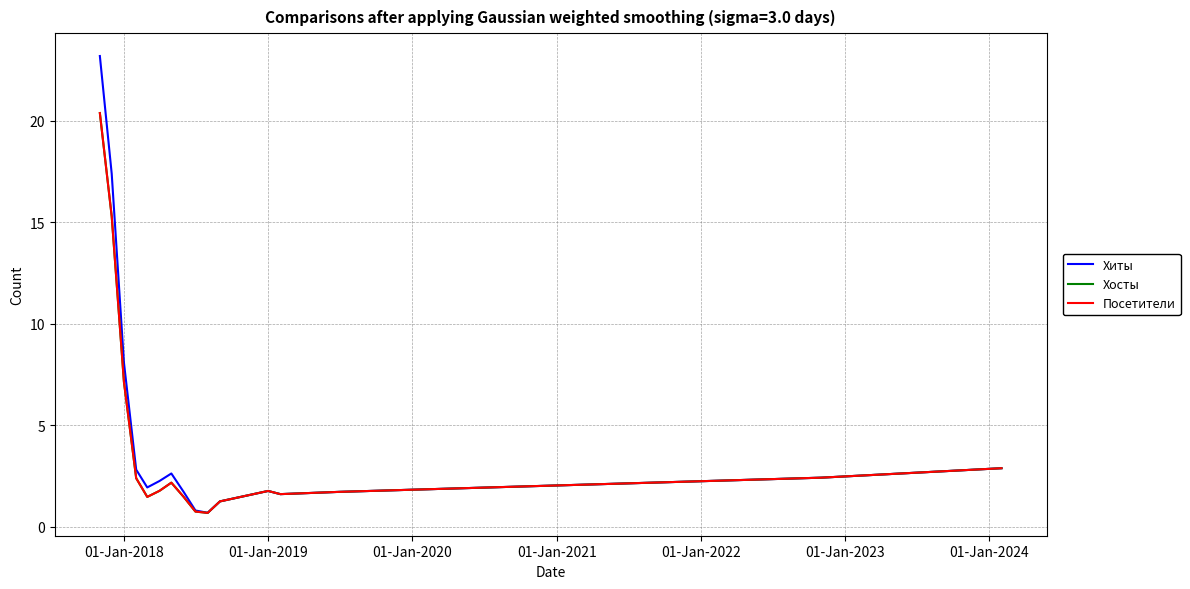

True or false: Посетители and Хосты cross at least once.

False